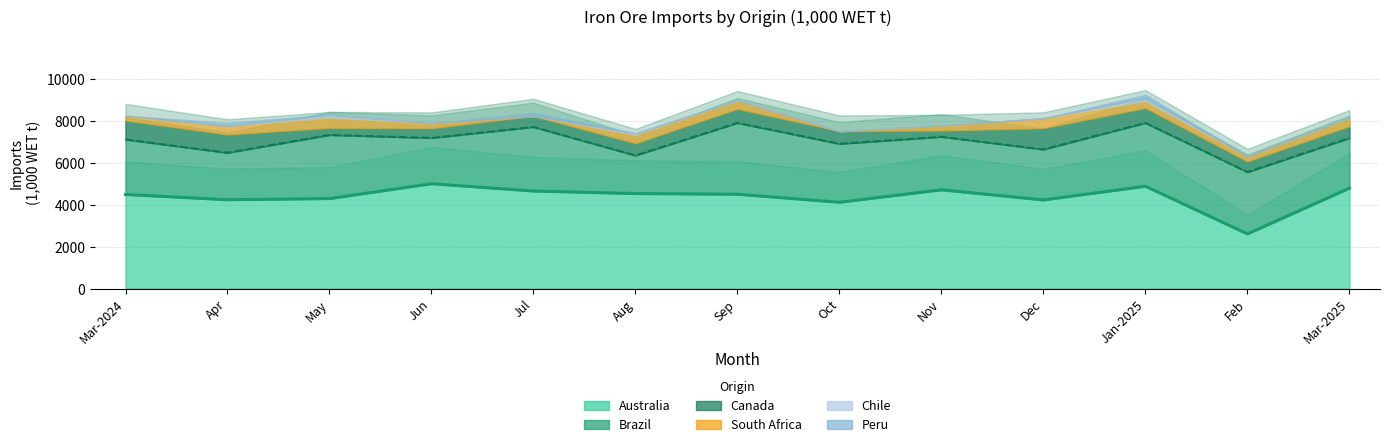

True or false: Chile and South Africa intersect in this chart.

False